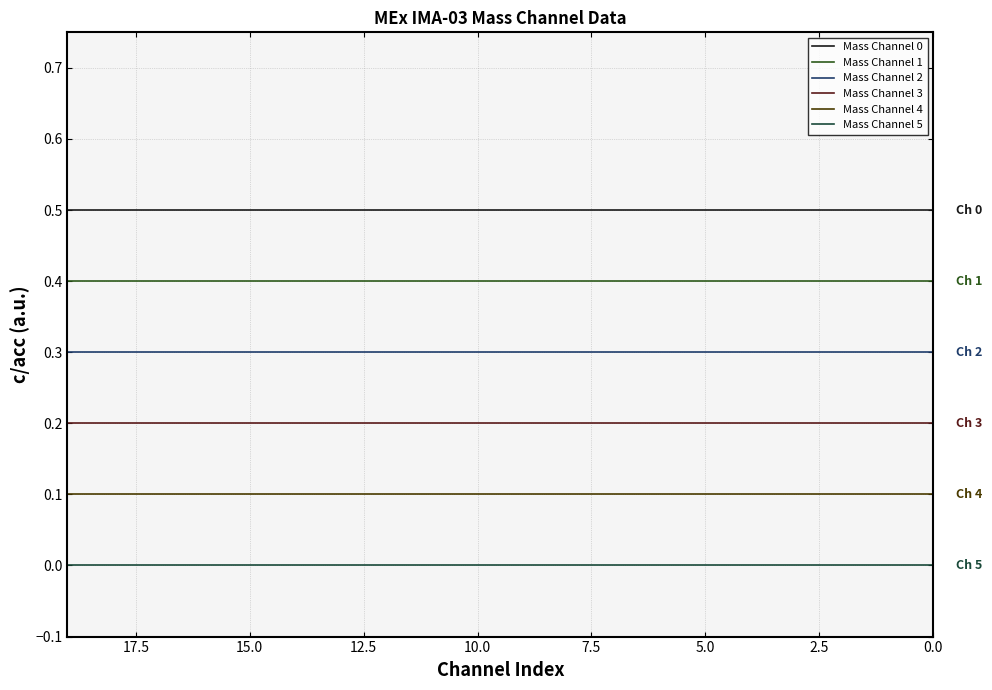

True or false: Mass Channel 3 and Mass Channel 4 intersect in this chart.

False